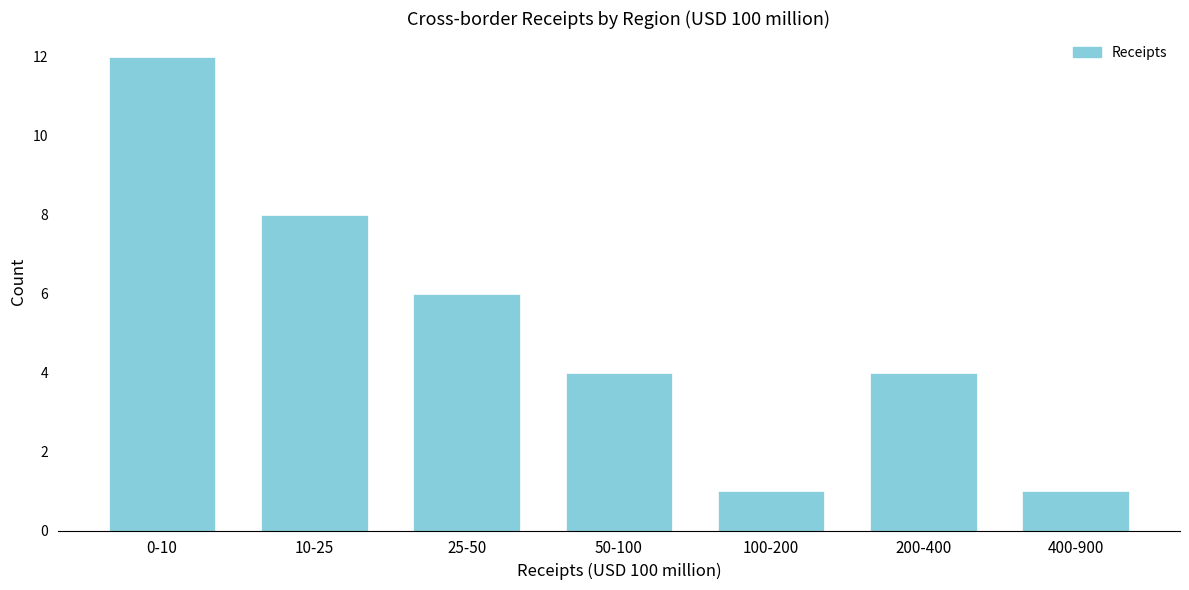

Reading left to right, what are all the values shown in this chart?

12	8	6	4	1	4	1